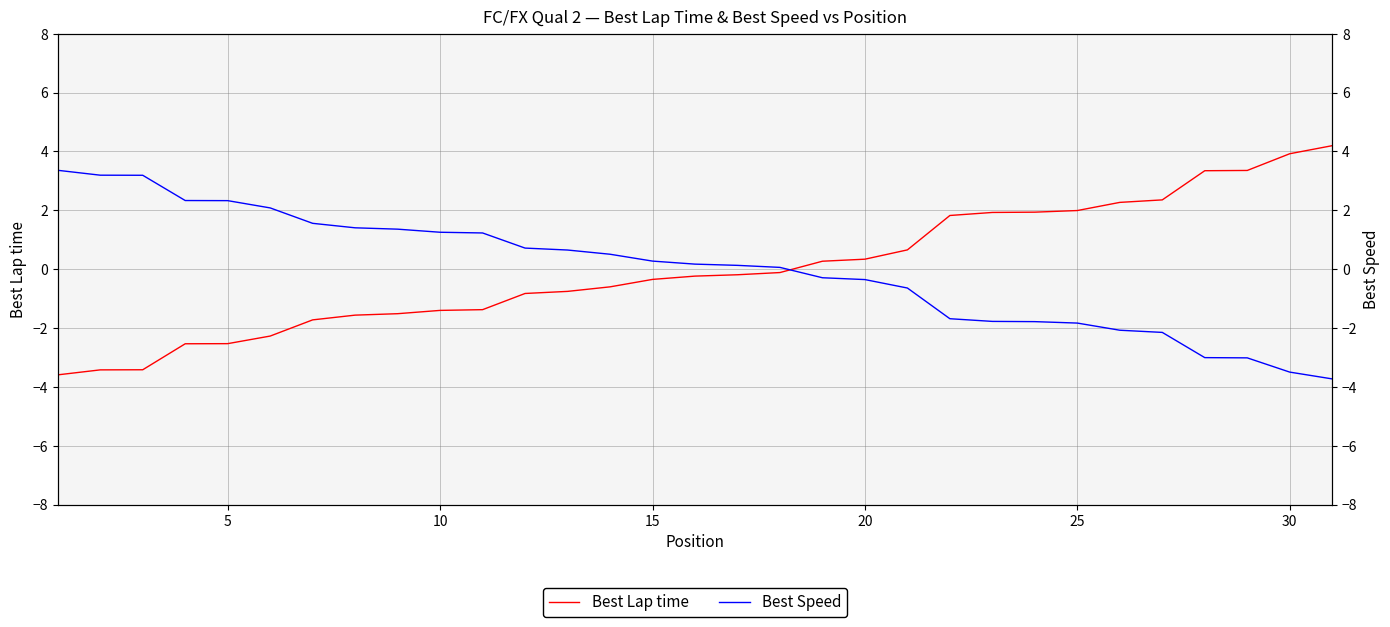

Is it true that Best Lap time equals -6.1 at 5?

False